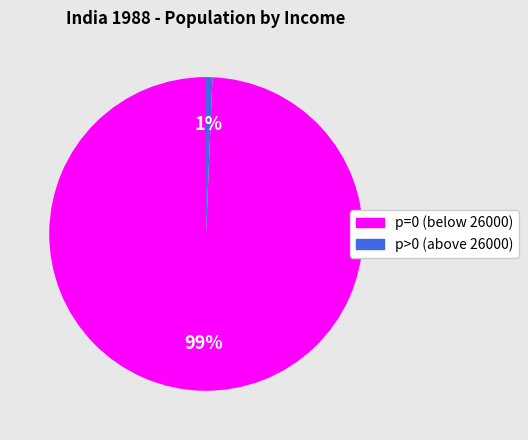

How many segments does this pie chart have?

2